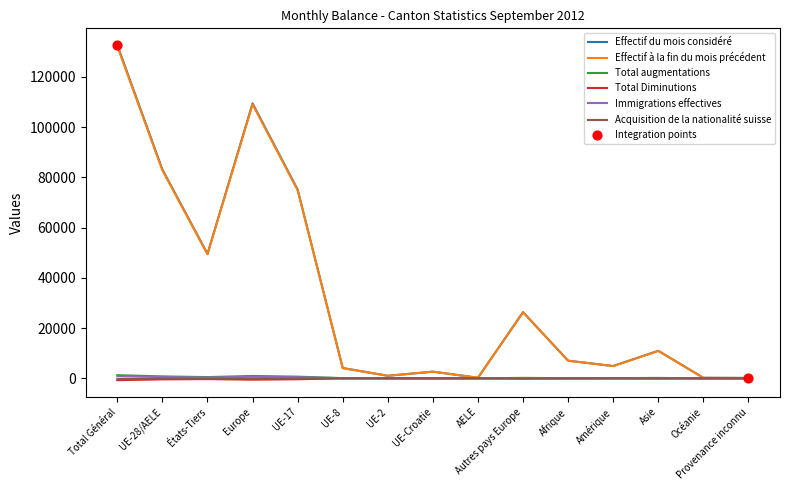

Which series changed the most between États-Tiers and Europe?

Effectif du mois considéré